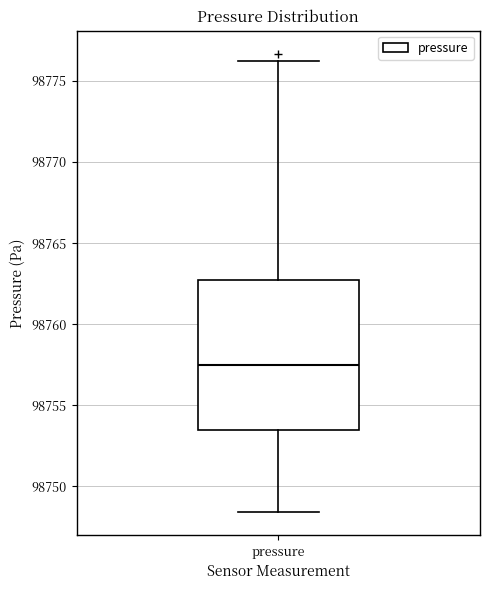

Read this box plot against the y-axis: the position of the median line, the range covered by the box, and the ends of both whiskers. The values are not printed on the chart, so give them approximately, as read against the axis.

median 98757.5, box 98753.5 to 98762.5, whiskers 98748.5 to 98776.5